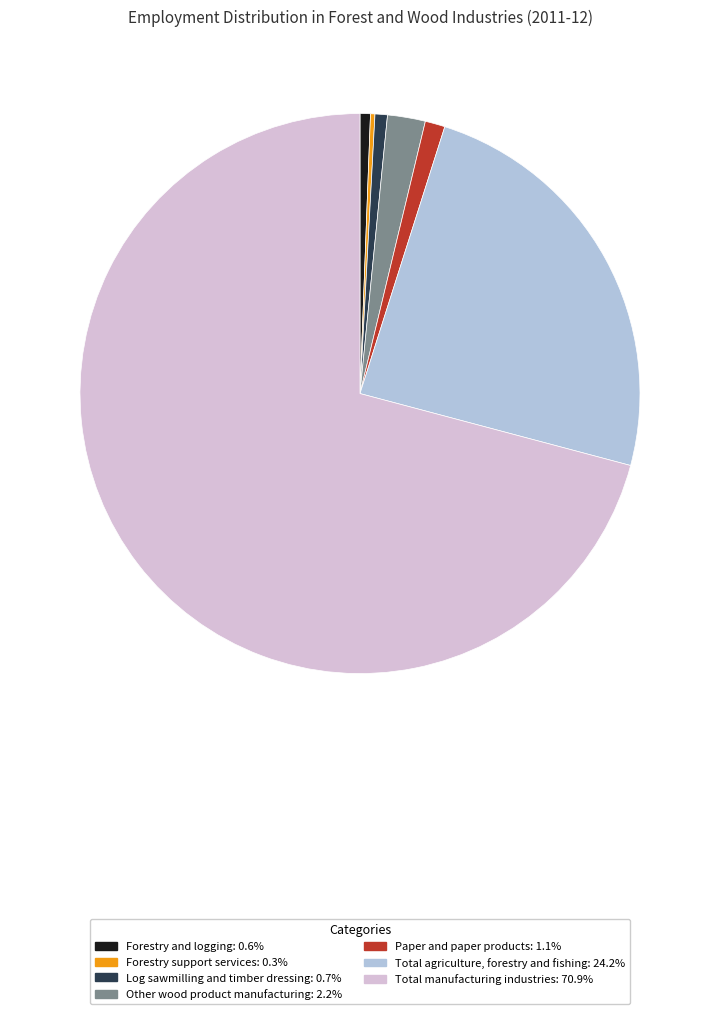

Do Paper and paper products: 1.1% and Forestry and logging: 0.6% together represent more than half of the pie?

No